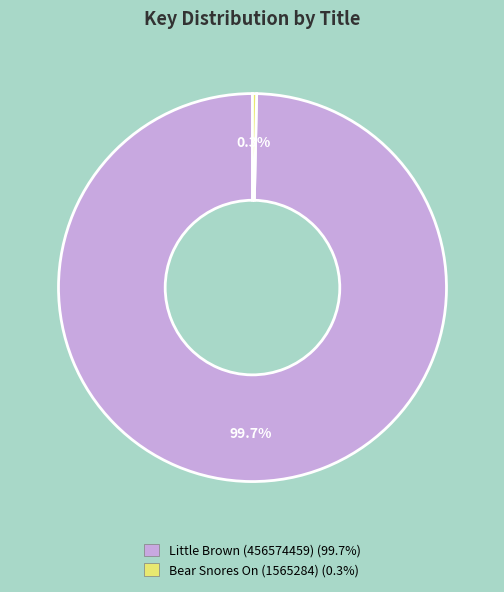

To the nearest percent, what portion does Little Brown (456574459) represent?

100%